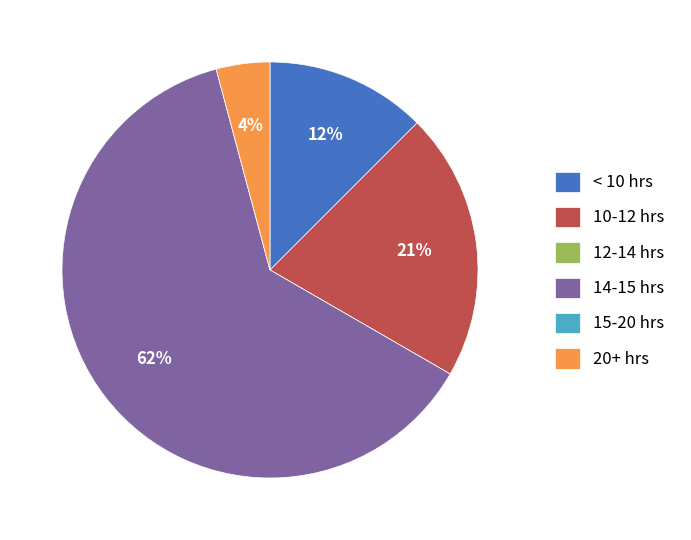

What percentage is the < 10 hrs slice, to the nearest percent?

12%